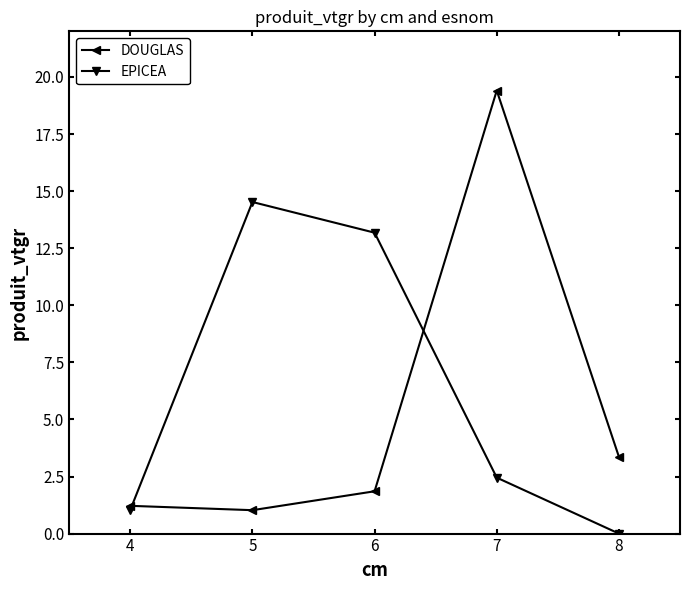

What are all the series names shown in the legend?

DOUGLAS, EPICEA